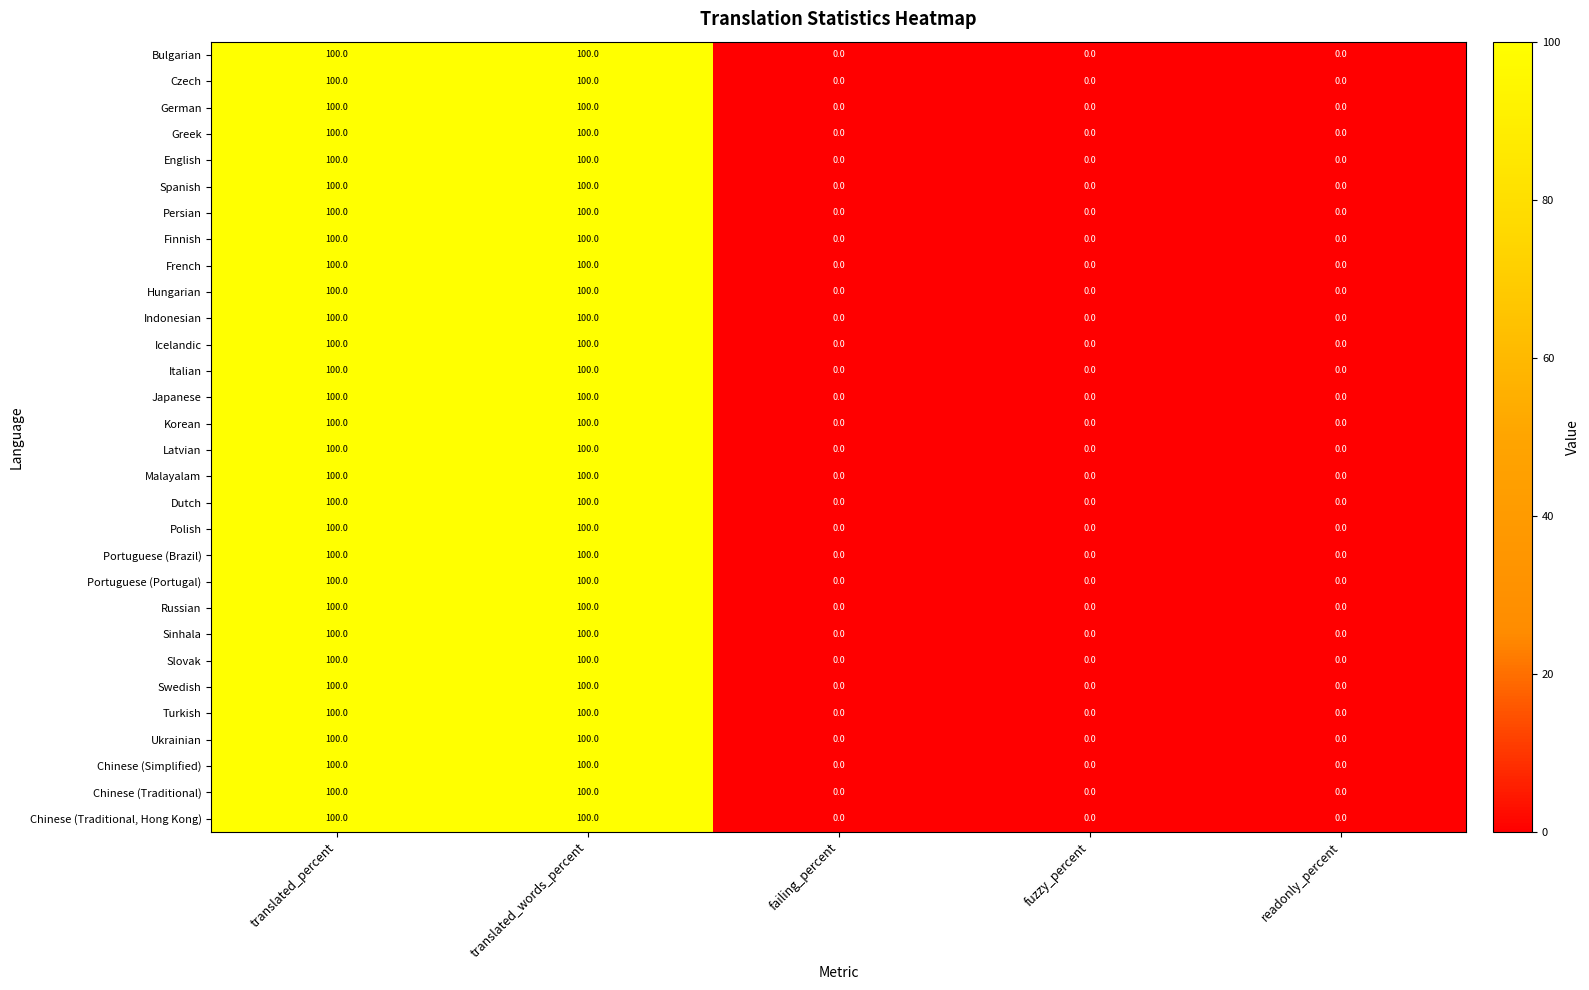

What is the sum of the Dutch values at failing_percent and translated_words_percent?

100